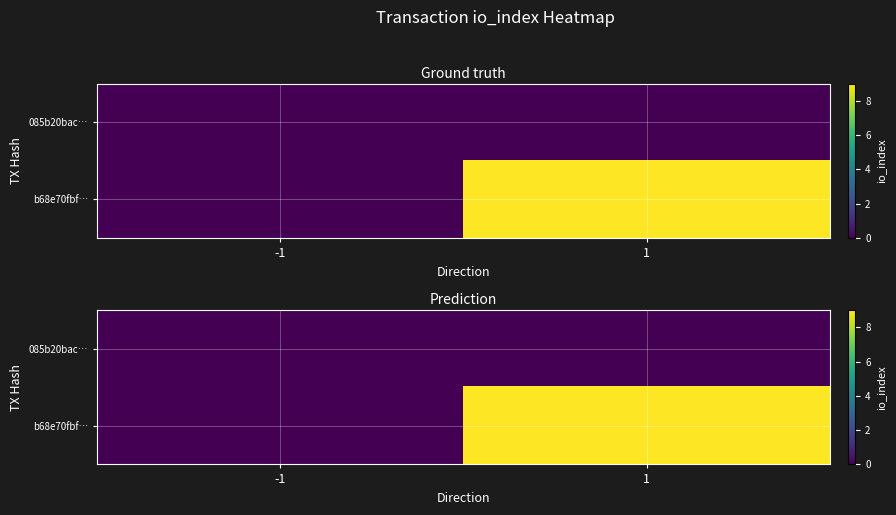

Which series has the largest total across all categories?

b68e70fbf…